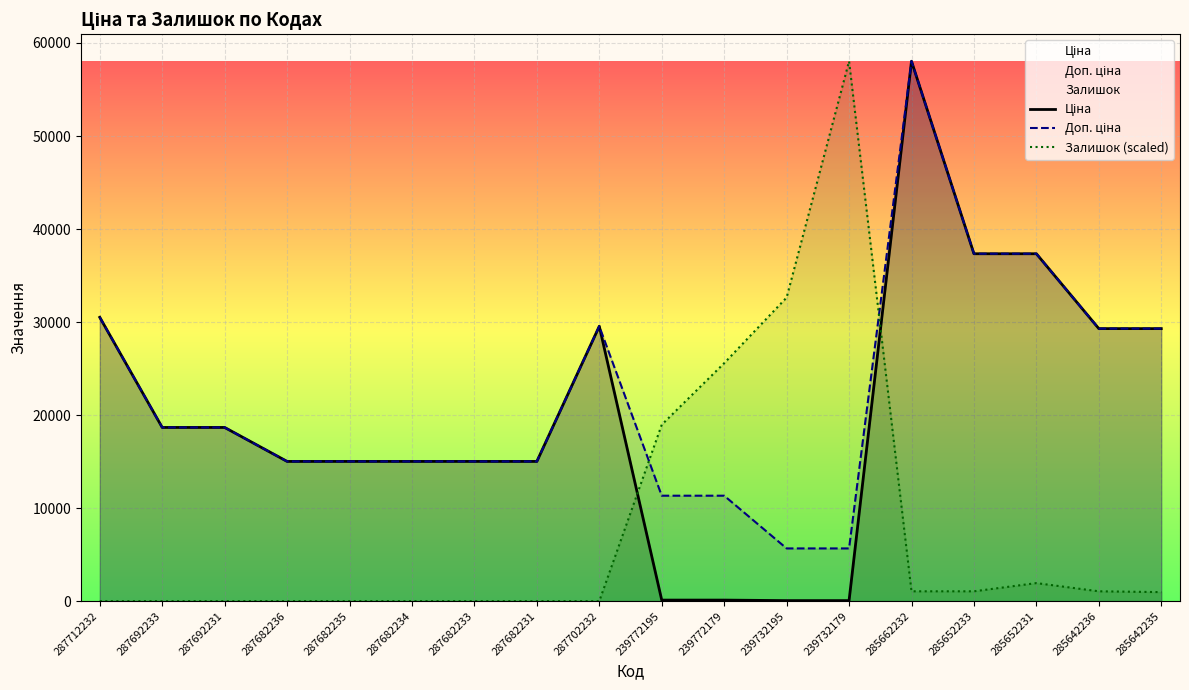

What is the label of the 8th point from the left?

287682231